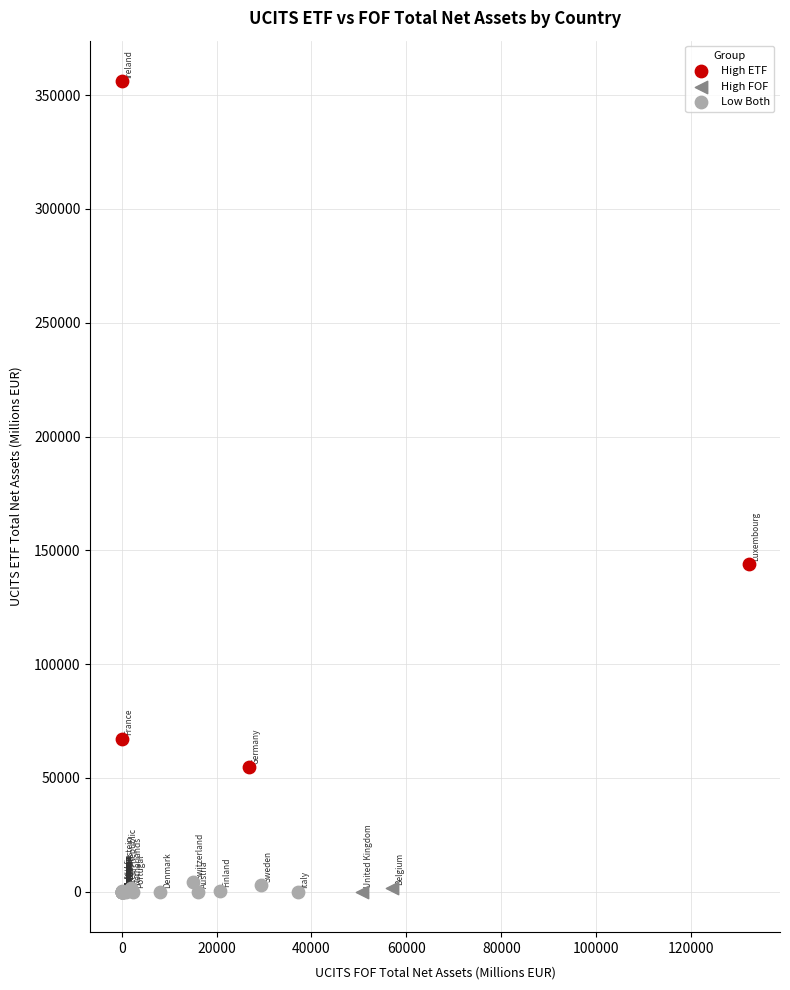

Which series has the largest Y range (max minus min)?

High ETF